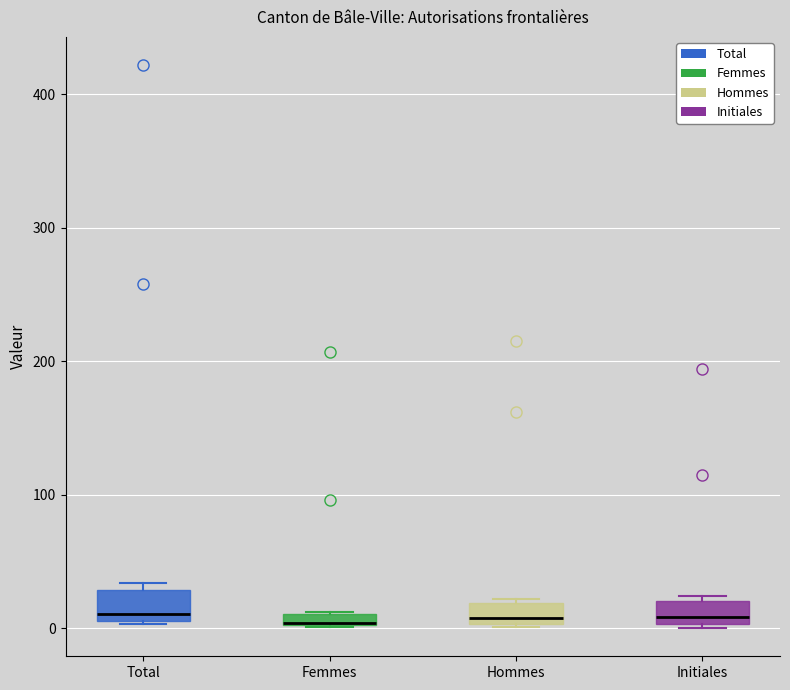

Where is the upper edge of the box for Femmes on the y-axis? The values are not printed on the chart, so give them approximately, as read against the axis.

10